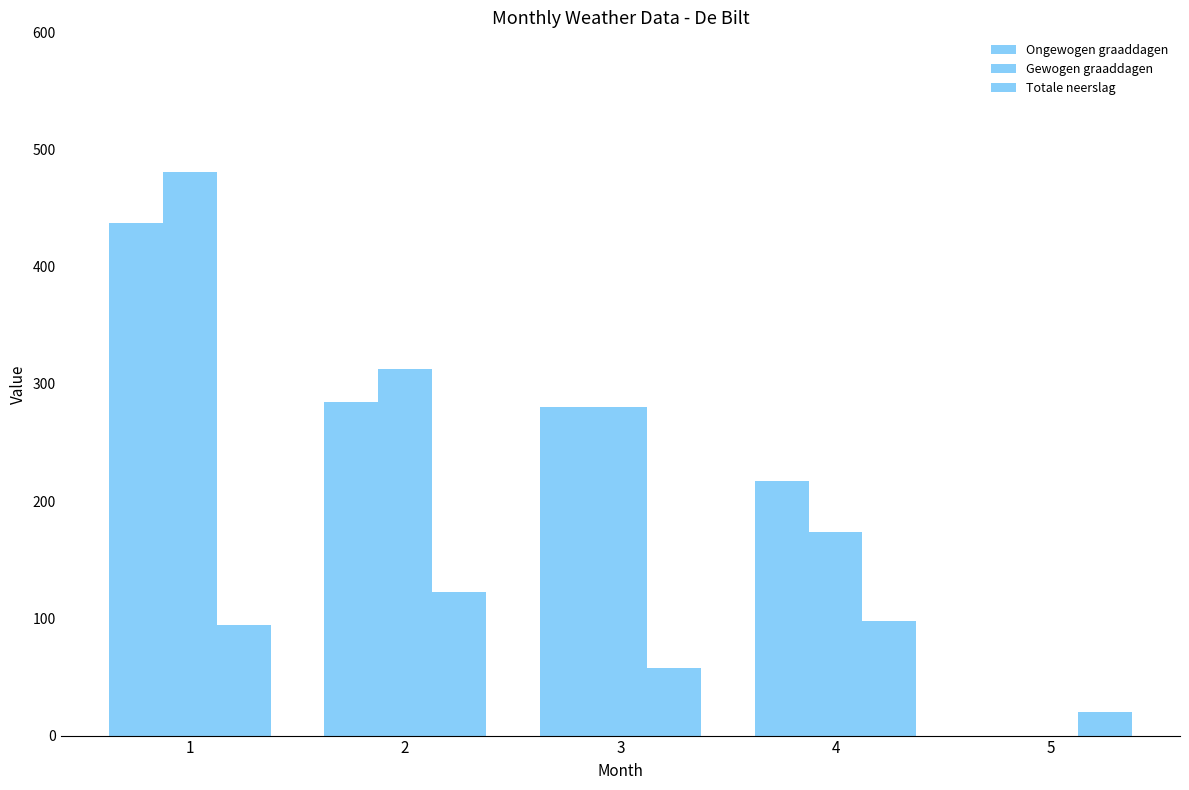

Are the bars grouped side by side (vs. stacked)?

Yes